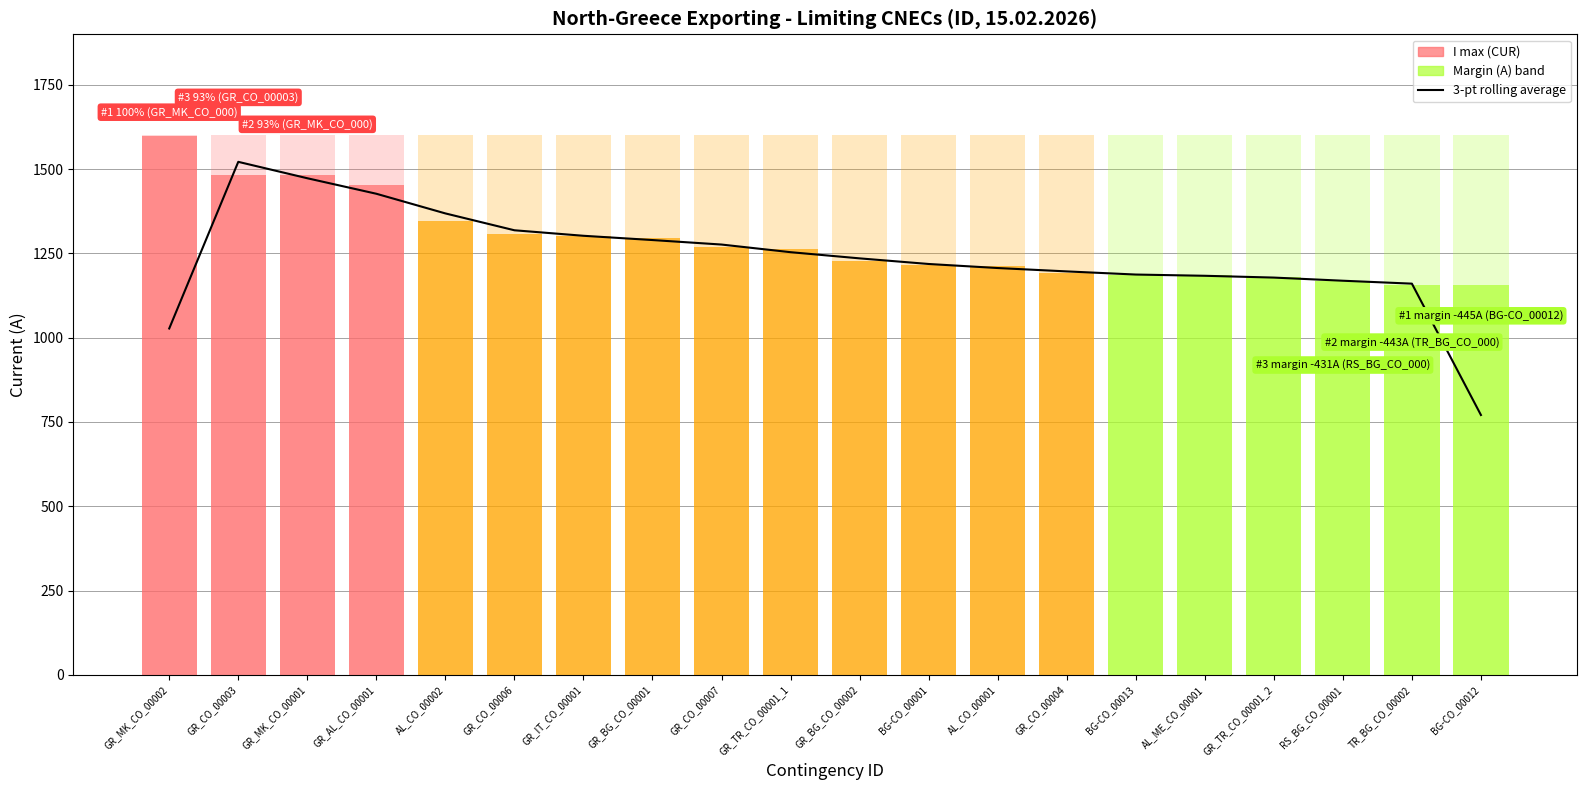

What is the difference between the values at GR_CO_00006 and GR_CO_00007?

42.3